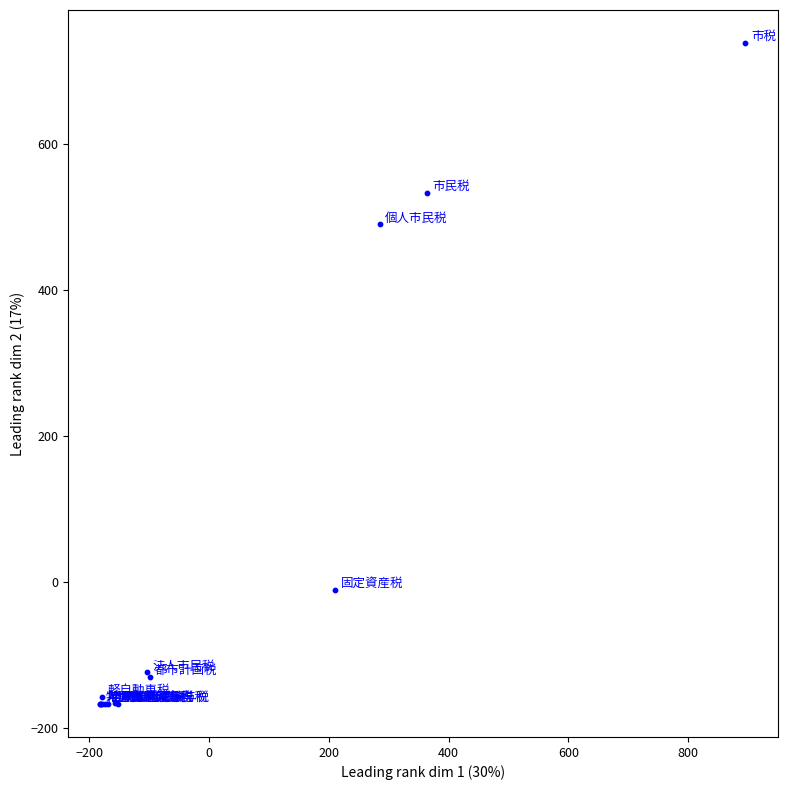

What Y value in the scatter plot is closest to 285?

489.8